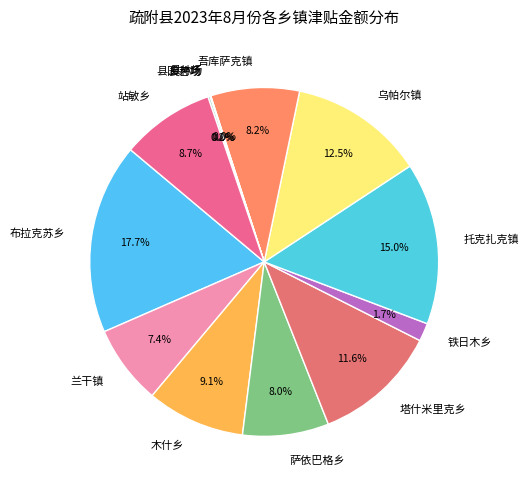

Is the sum of 布拉克苏乡 and 铁日木乡 greater than half?

No